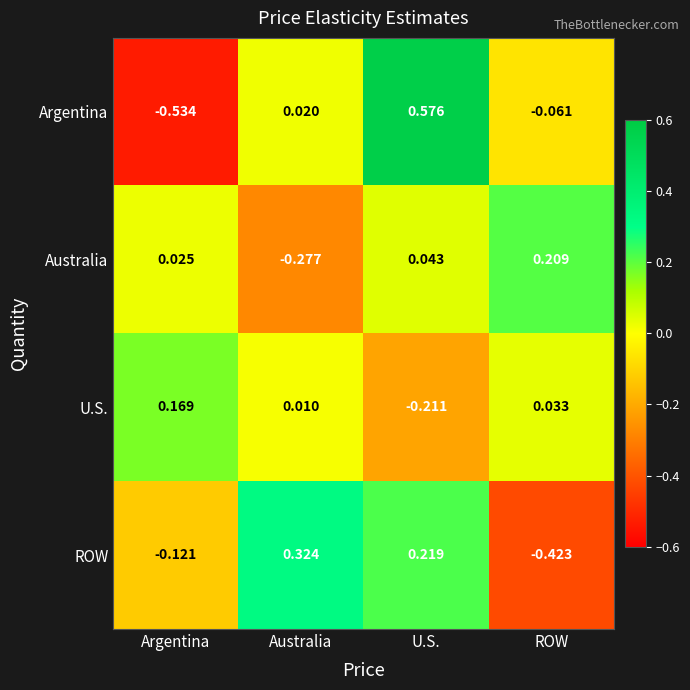

What is the spread (max minus min) of values at U.S.?

0.8